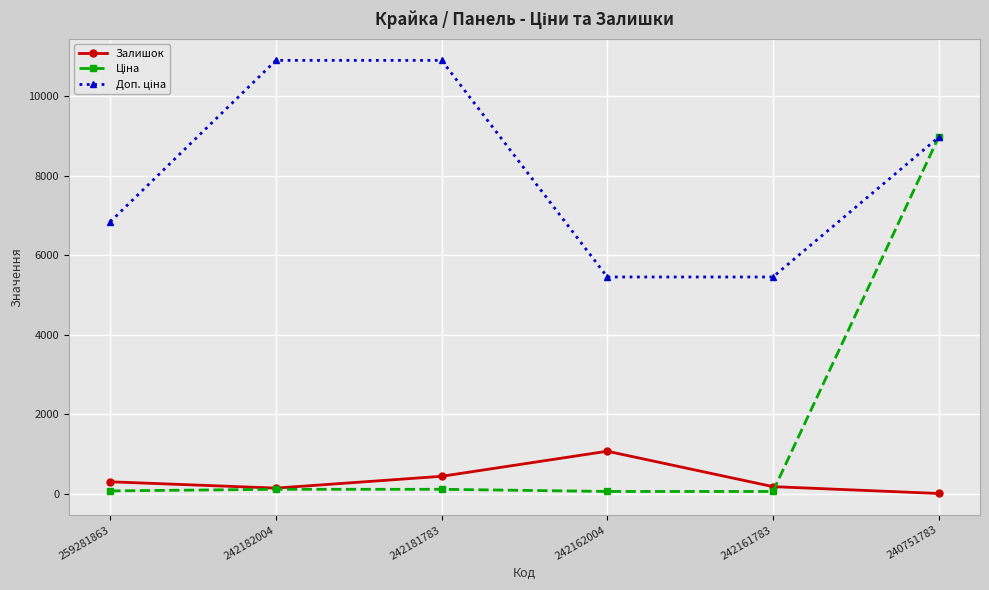

Where is the first local maximum for Залишок?

242162004